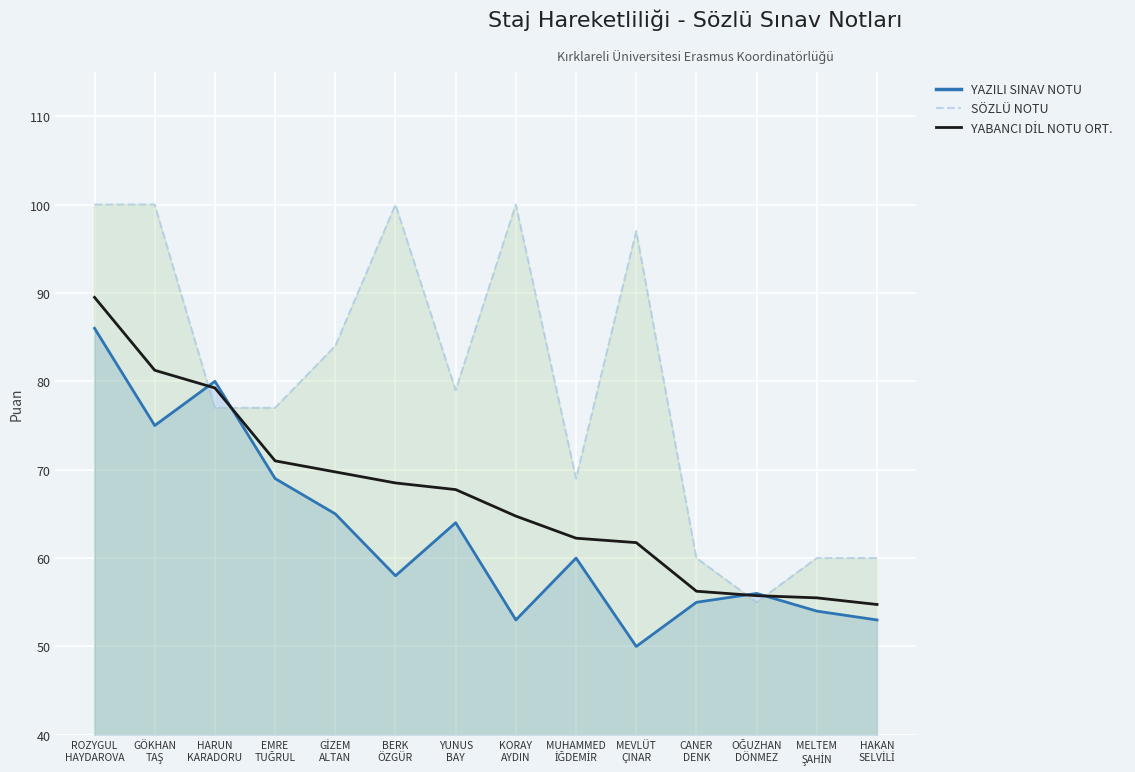

Reading left to right, extract all data points from this chart.

ROZYGUL
HAYDAROVA=89.5	GÖKHAN
TAŞ=81.2	HARUN
KARADORU=79.2	EMRE
TUĞRUL=71.0	GİZEM
ALTAN=69.8	BERK
ÖZGÜR=68.5	YUNUS
BAY=67.8	KORAY
AYDIN=64.8	MUHAMMED
İĞDEMİR=62.2	MEVLÜT
ÇINAR=61.8	CANER
DENK=56.2	OĞUZHAN
DÖNMEZ=55.8	MELTEM
ŞAHİN=55.5	HAKAN
SELVİLİ=54.8